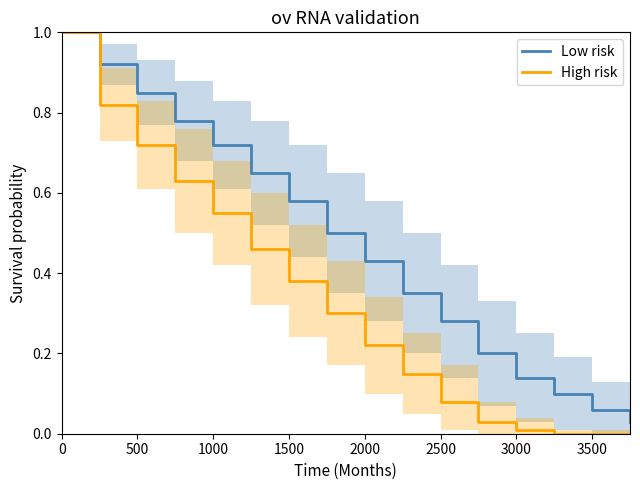

The High risk series shows 0.0 at 3500. True or false?

True